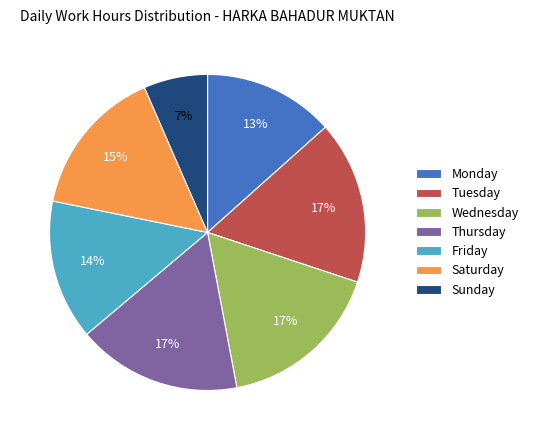

To the nearest percent, what is the difference between the largest and smallest slice percentages?

10%